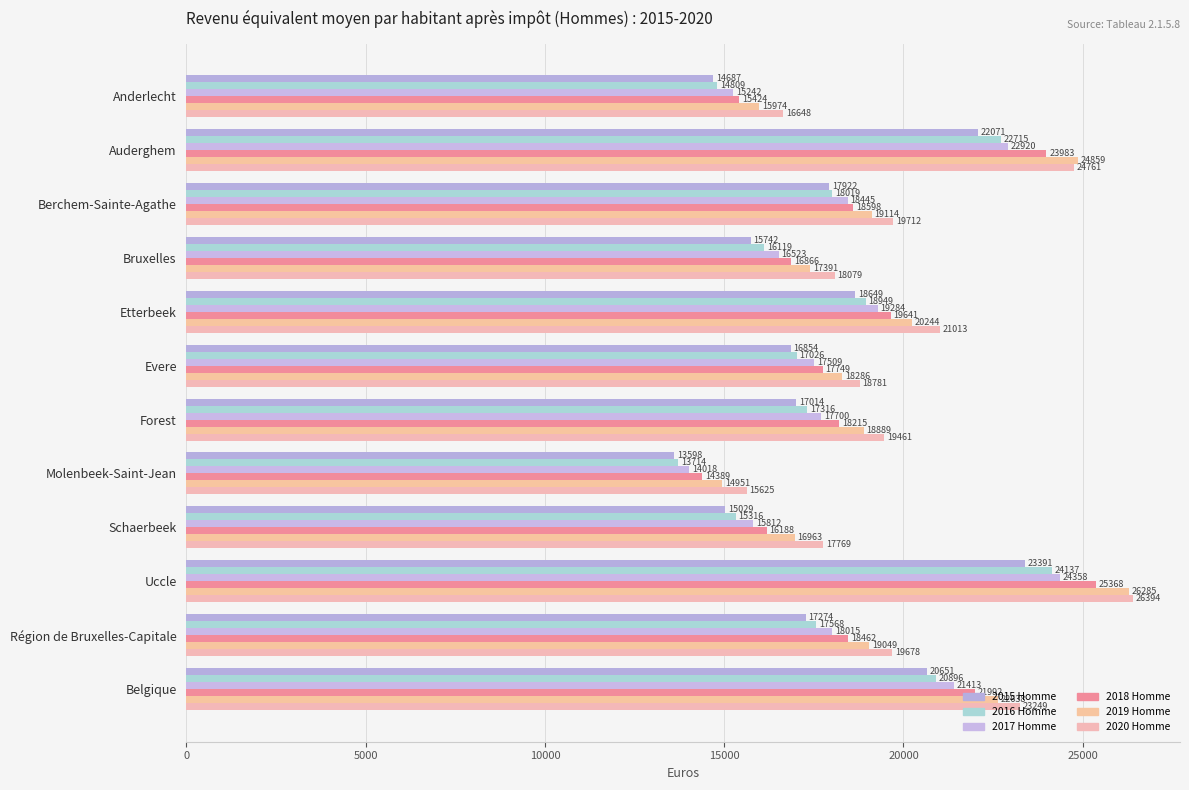

Where is 2015 Homme nearest to the value 18494?

Etterbeek